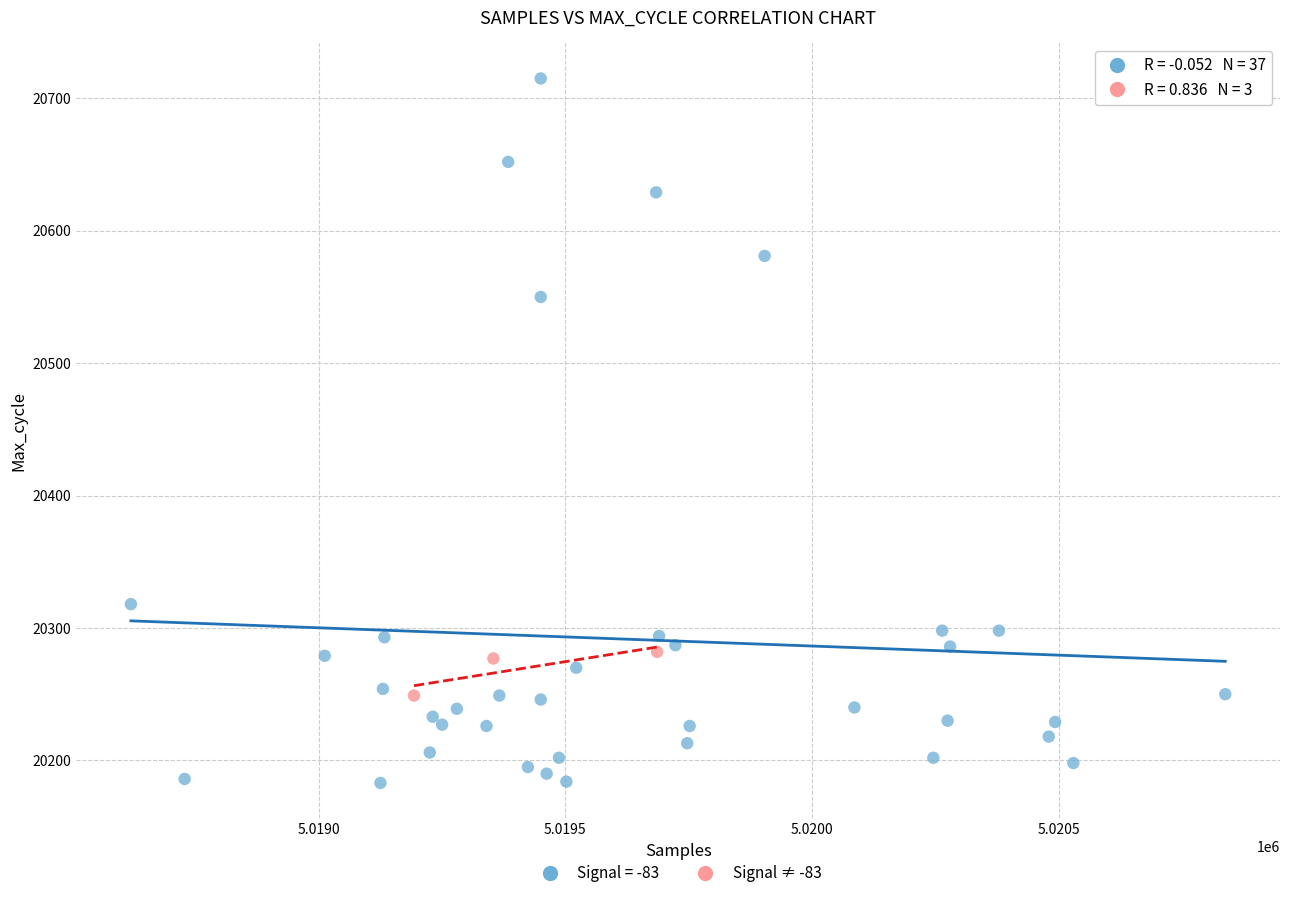

Which series reaches the minimum Y coordinate?

Signal = -83